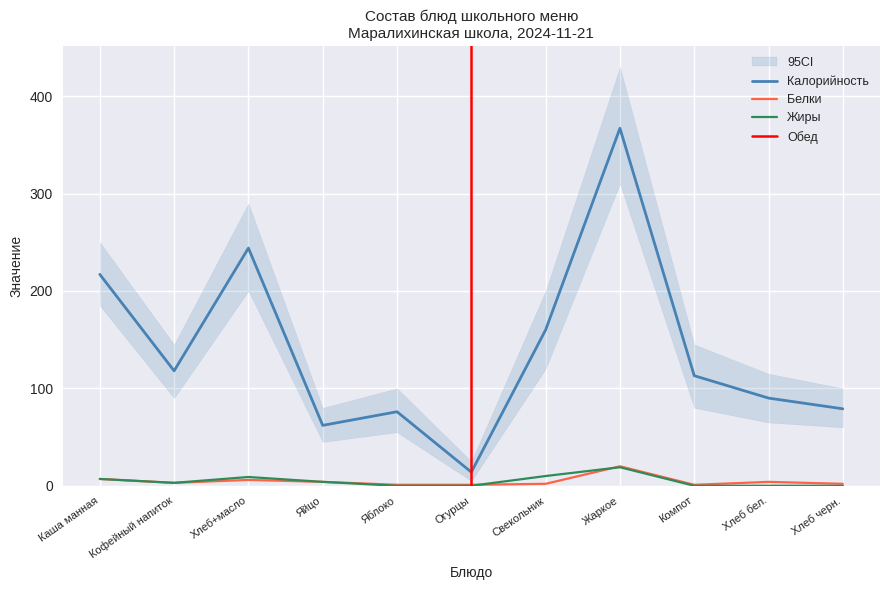

How many times do Жиры and Белки cross each other?

2